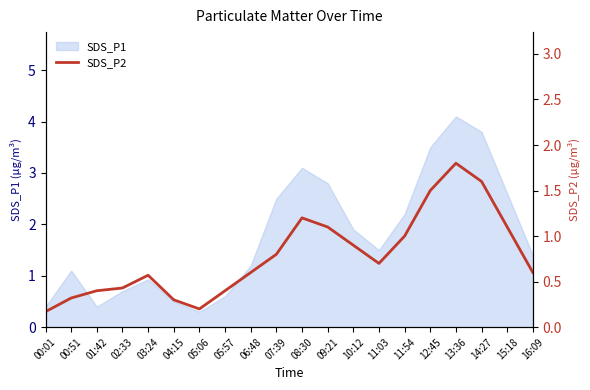

What is the highest value of the SDS_P1 series?

4.1